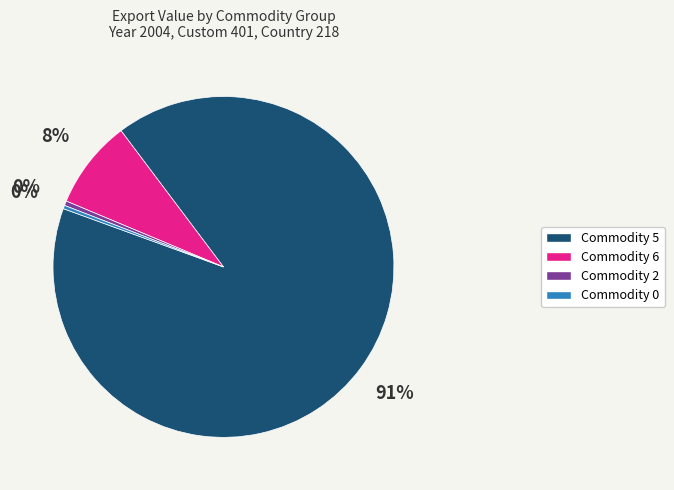

To the nearest percent, what is the average slice percentage?

25%